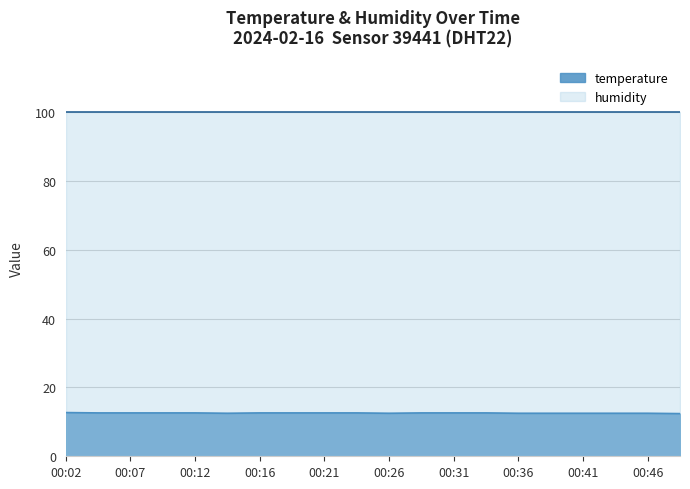

True or false: the data shows 17.5 at 00:07.

False